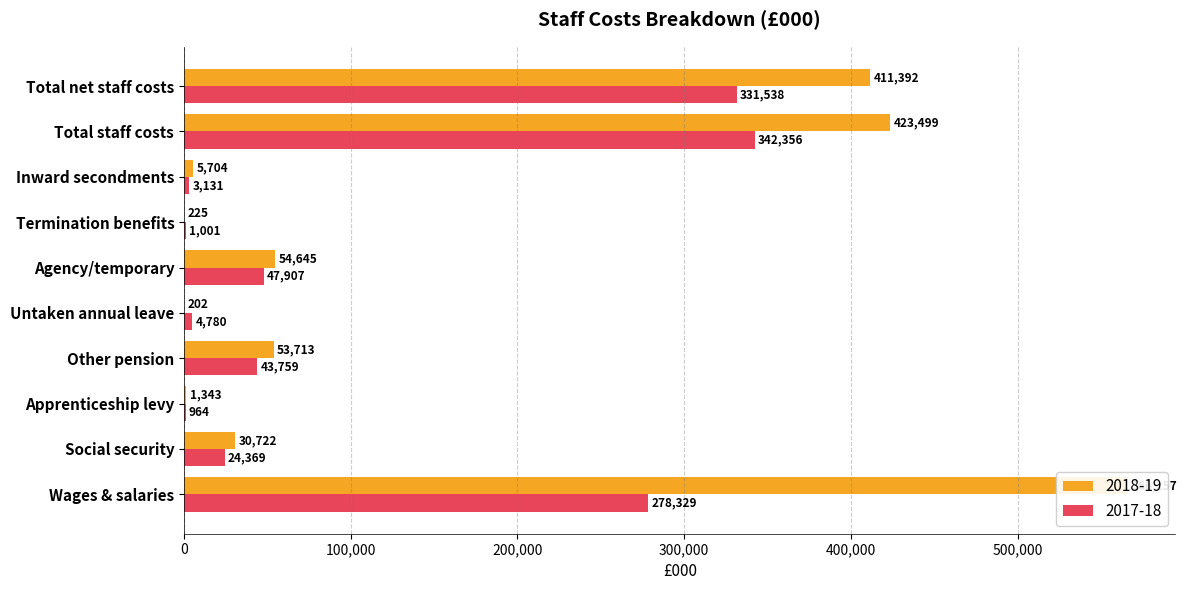

At which label is 2017-18 closest to 166545?

Wages & salaries